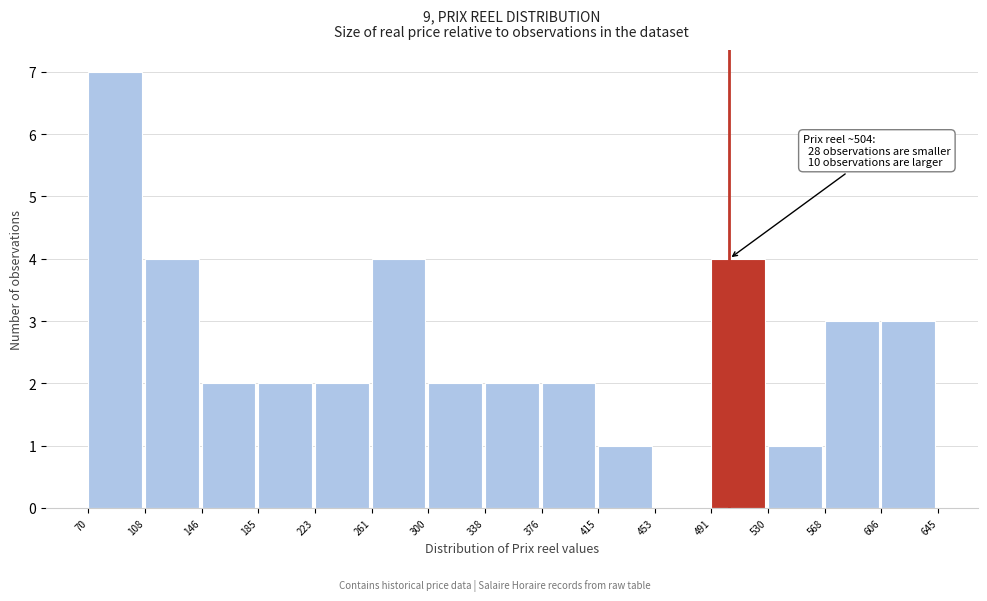

Which range on the x-axis has the tallest bar?

70 to 108